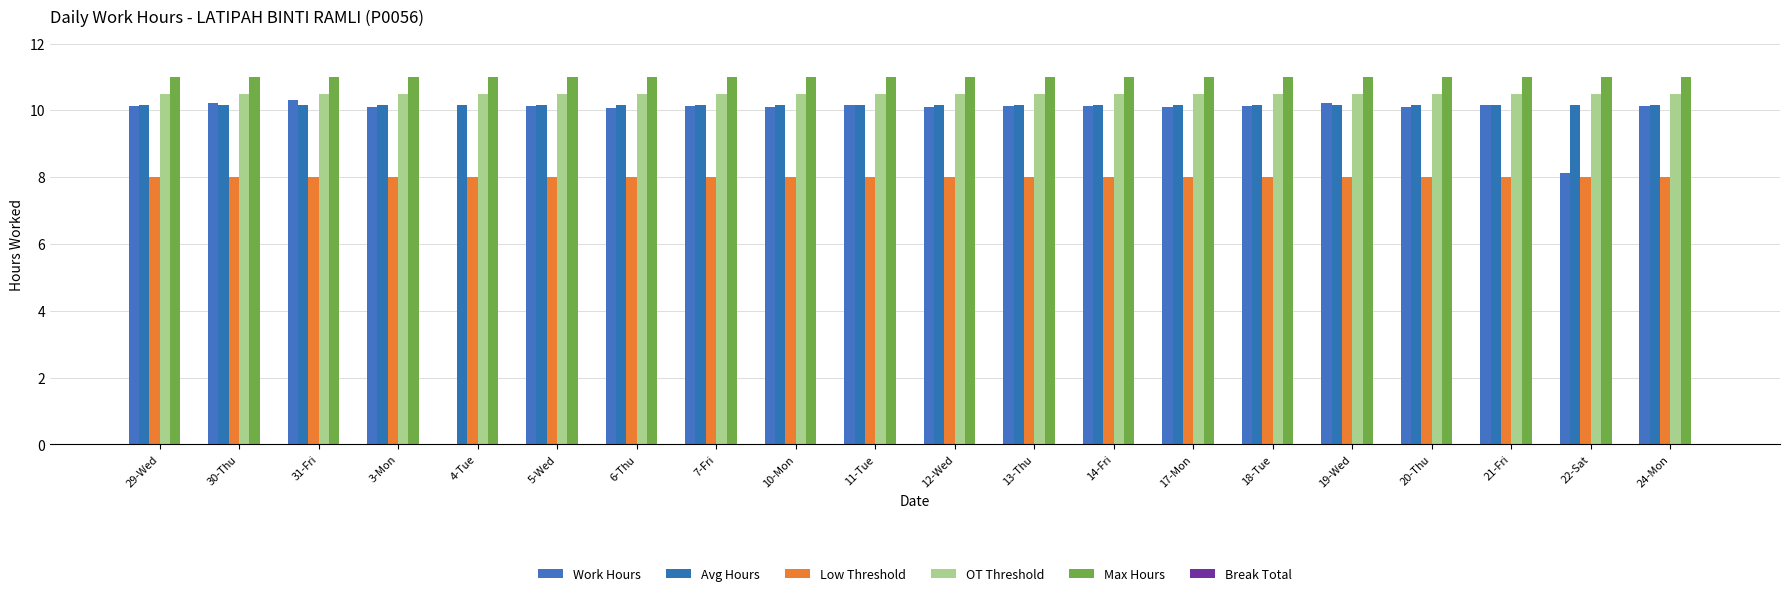

Are the bars grouped side by side (vs. stacked)?

Yes